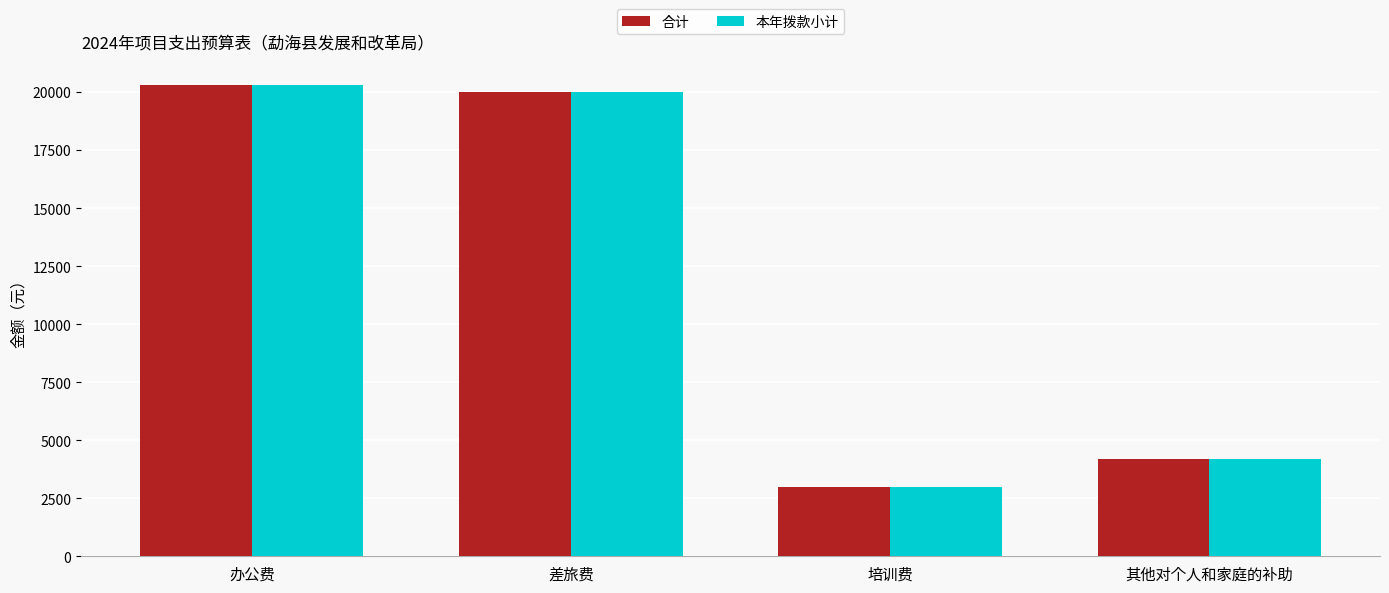

At which category does the chart reach its minimum across all series?

培训费